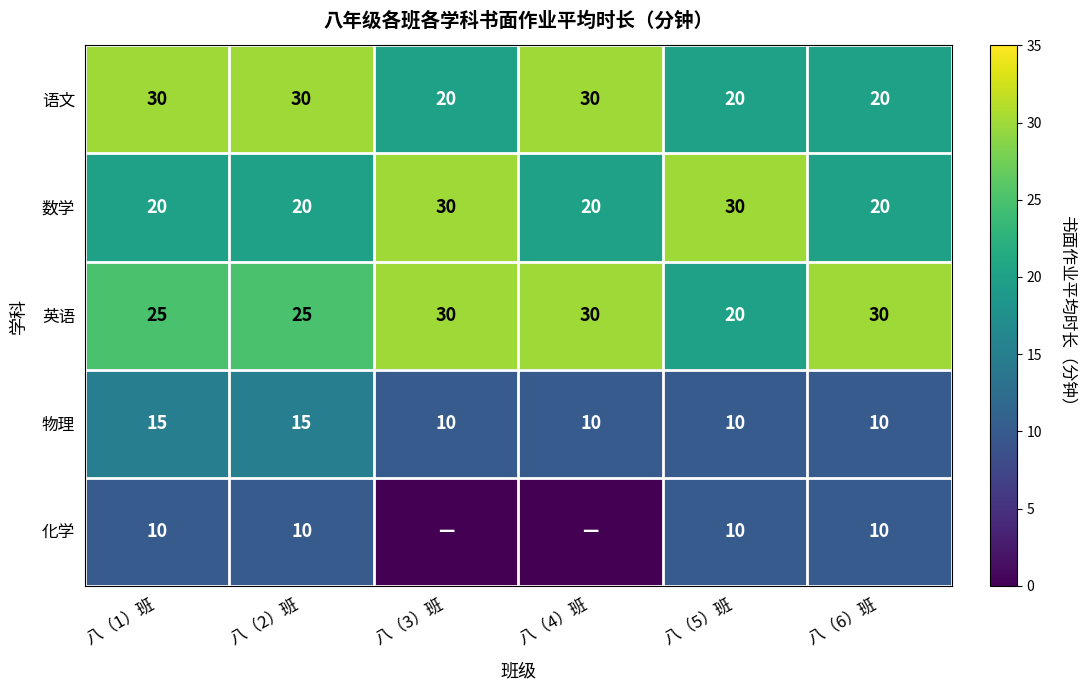

The value of 物理 at 八（4）班 is 10. True or false?

True